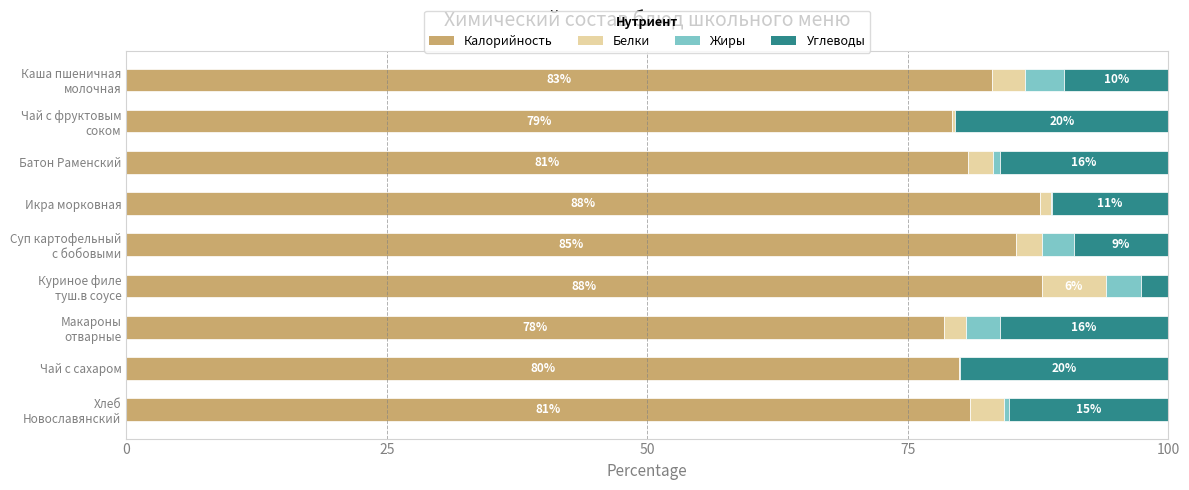

What is the maximum value for Калорийность?

87.8